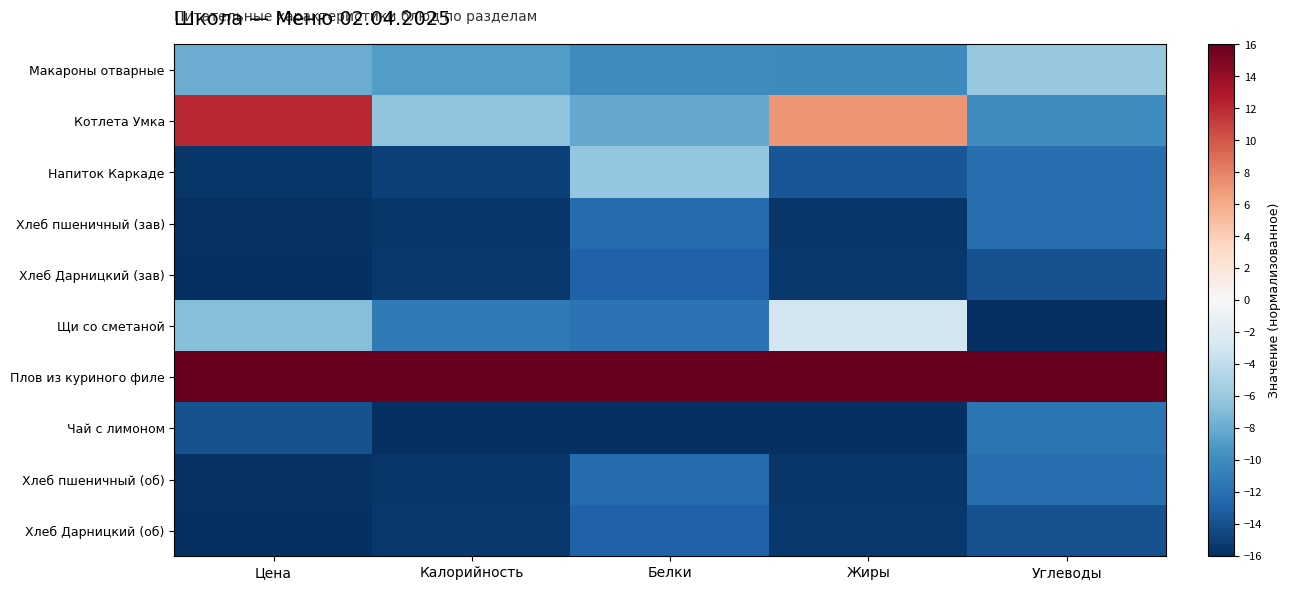

Which series has the largest range (max minus min)?

Котлета Умка